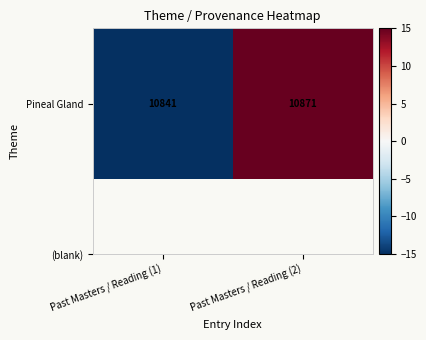

Count the number of categories in the chart.

2